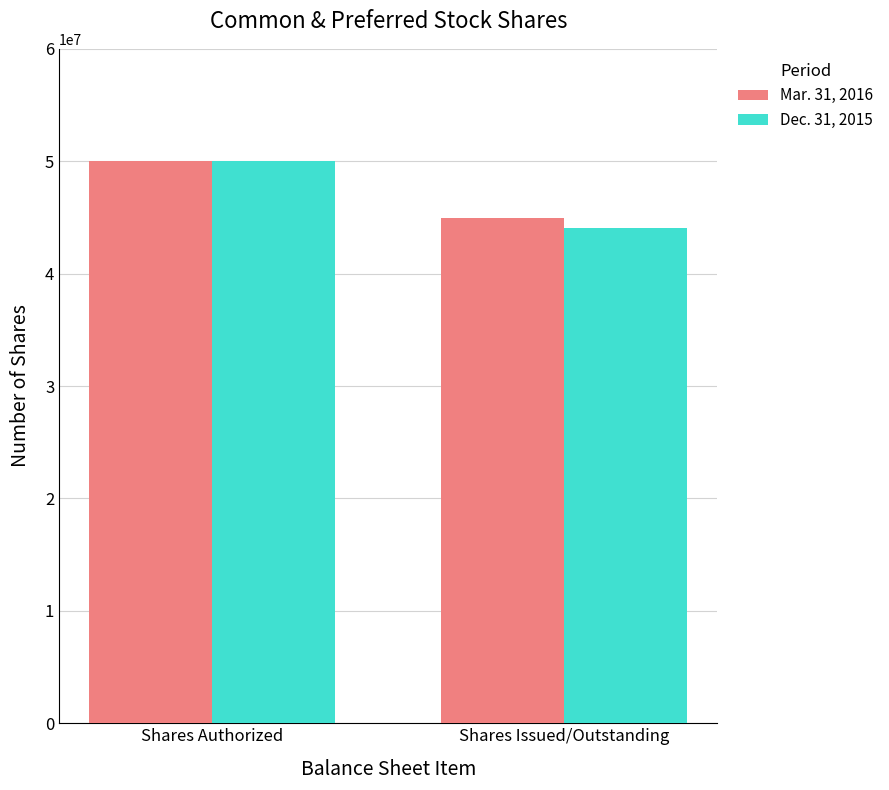

How many bars are there in total?

4